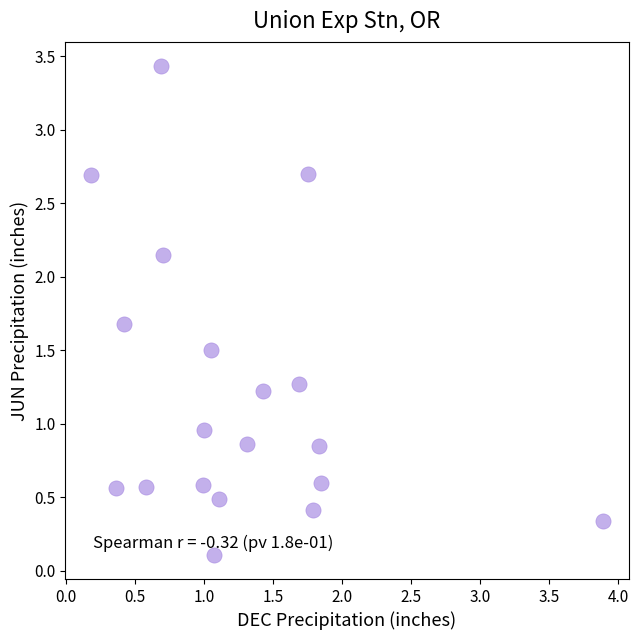

What is the range of Y values (max minus min)?

3.3